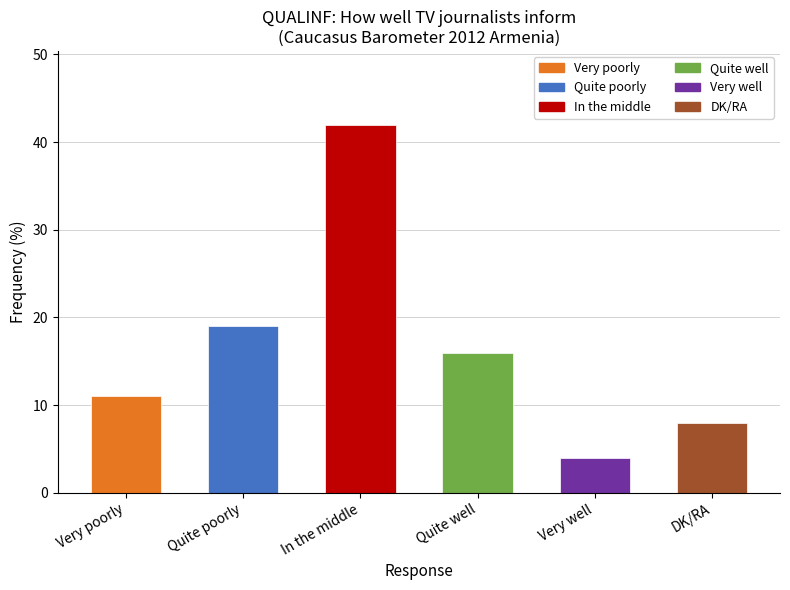

Reading left to right, transcribe all the data shown in this chart.

Very poorly=11	Quite poorly=19	In the middle=42	Quite well=16	Very well=4	DK/RA=8